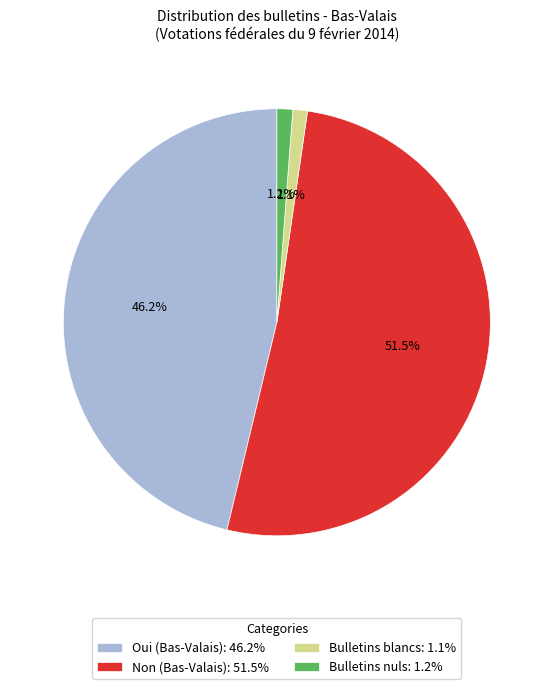

Which has a higher value, Oui (Bas-Valais) or Non (Bas-Valais)?

Non (Bas-Valais)